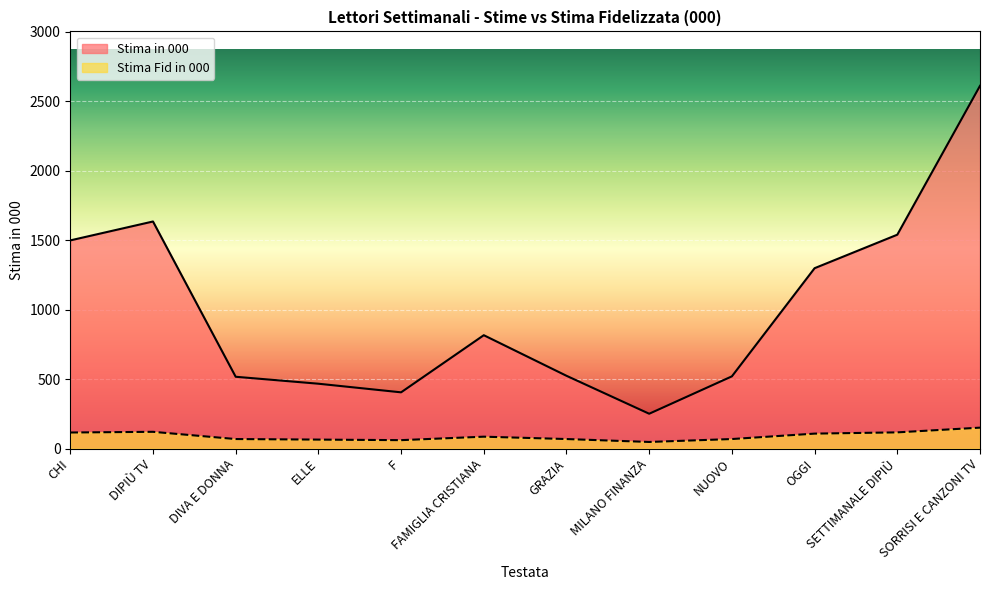

List the series in order of their peak value, lowest first.

Stima Fid in 000, Stima in 000